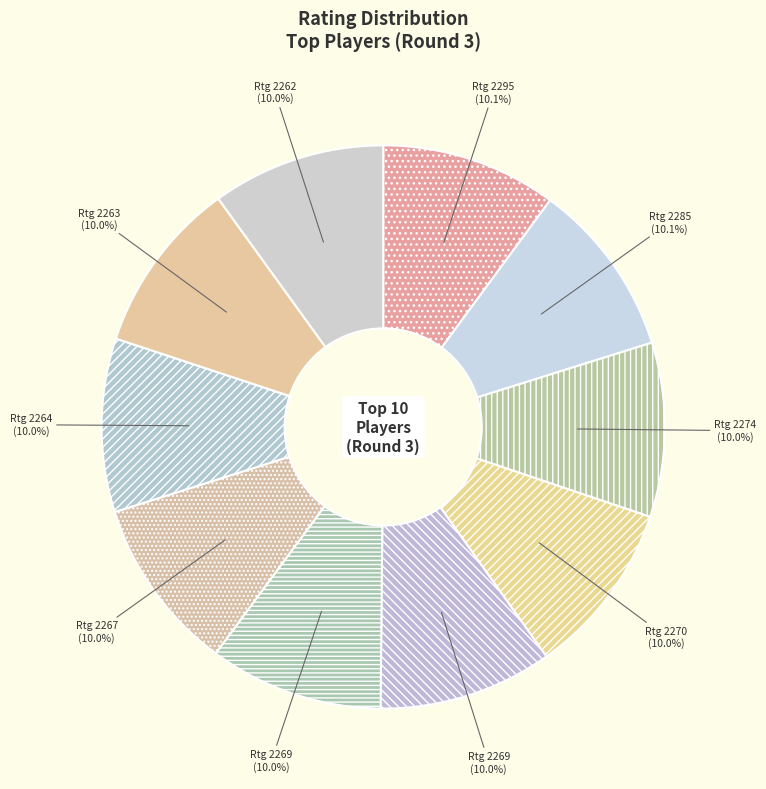

Which category has the biggest portion of the pie?

2295